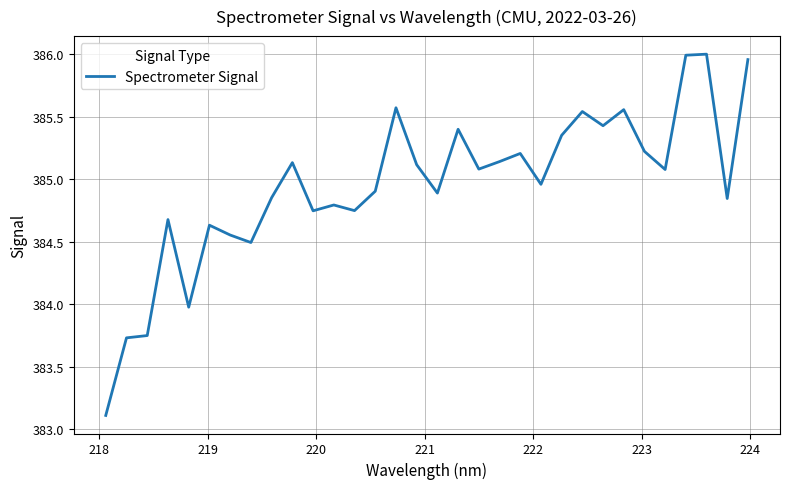

What is the smallest value displayed?

383.1